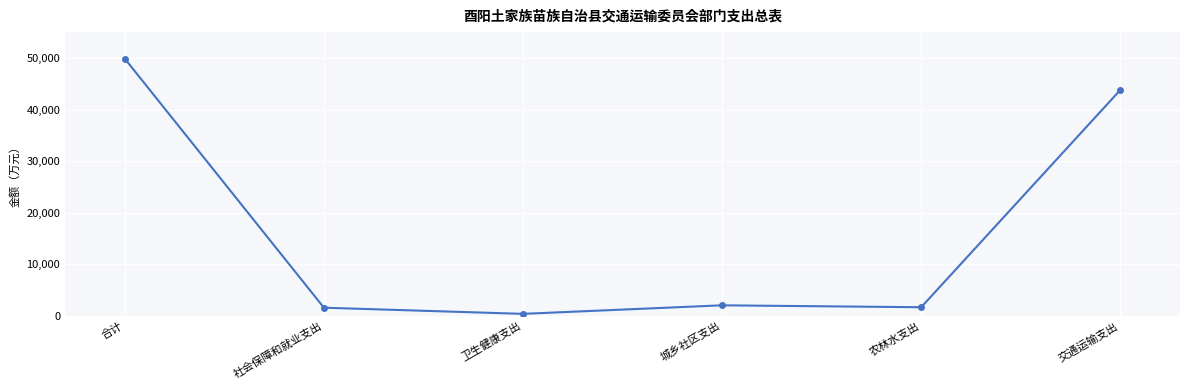

Where is the first local minimum?

卫生健康支出